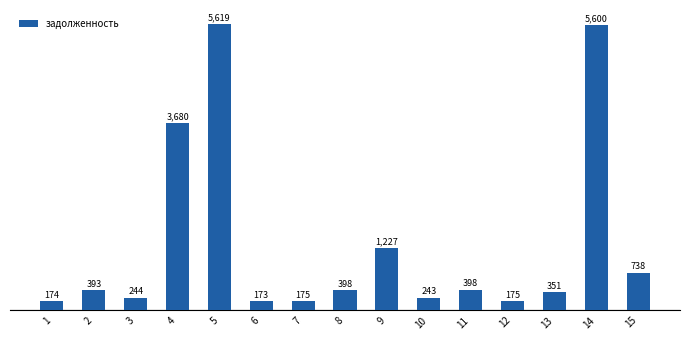

Which has a higher value, 14 or 6?

14